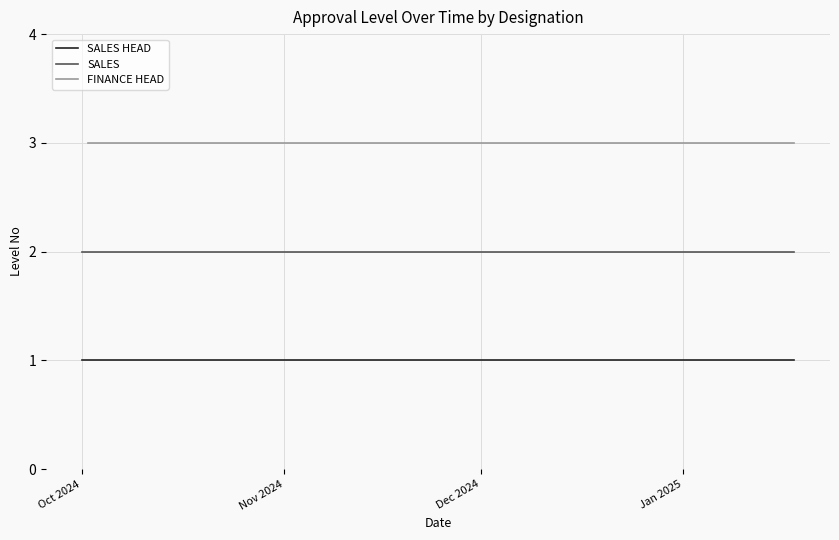

At how many categories does at least one series exceed 1?

13